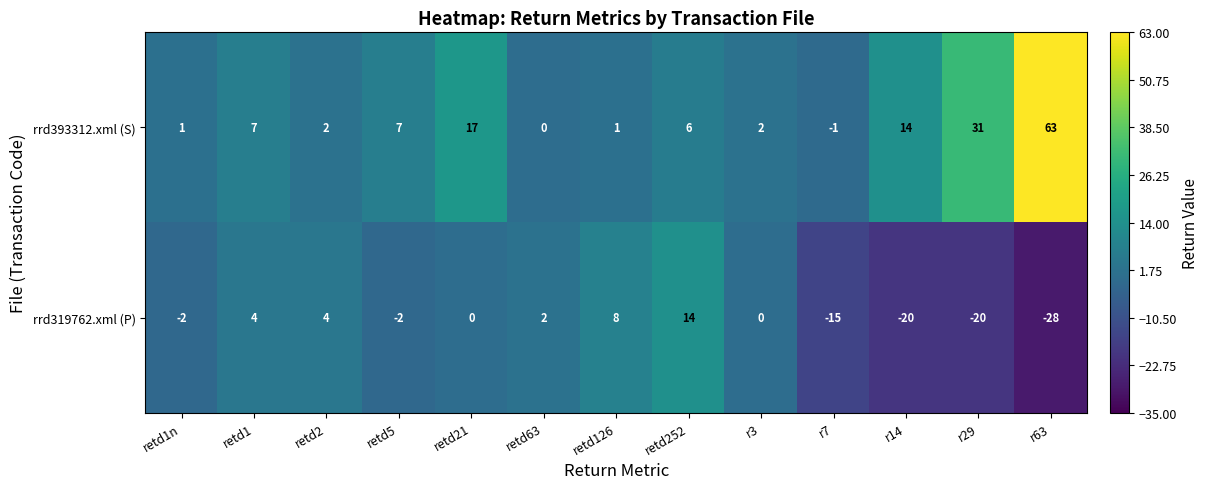

The value of rrd393312.xml (S) at r3 is 2. True or false?

True